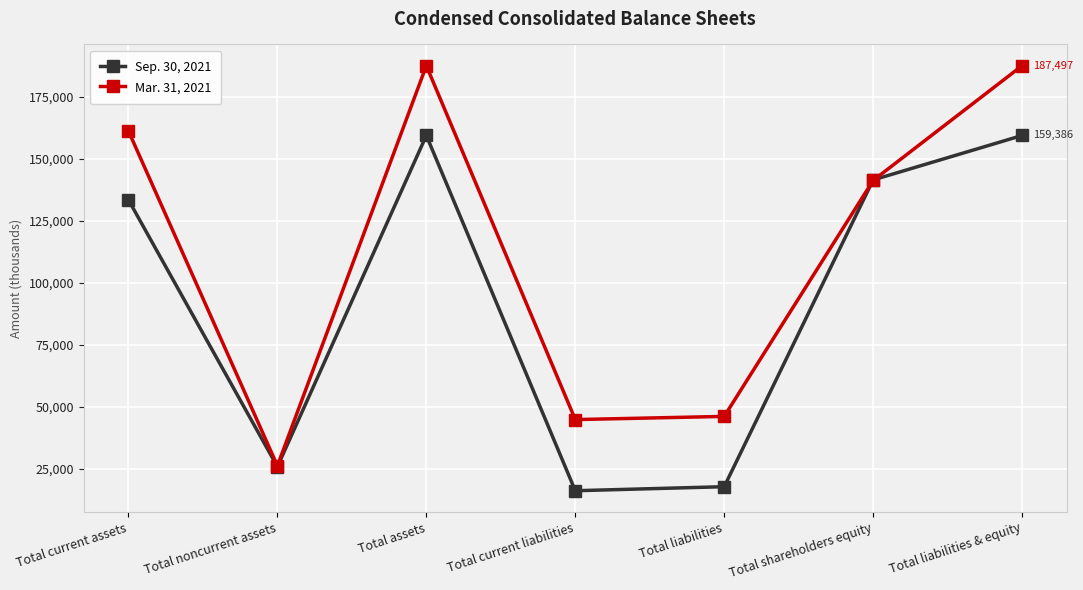

True or false: Sep. 30, 2021 has more than 0 interior local peaks.

True